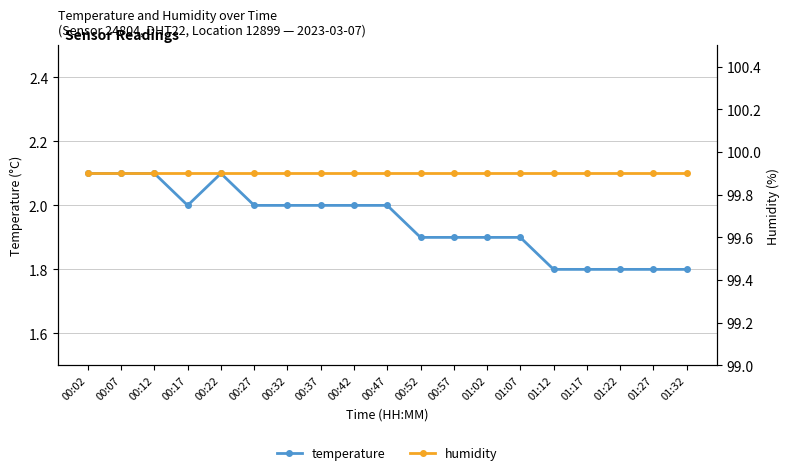

List the series in order of their overall mean, highest first.

humidity, temperature